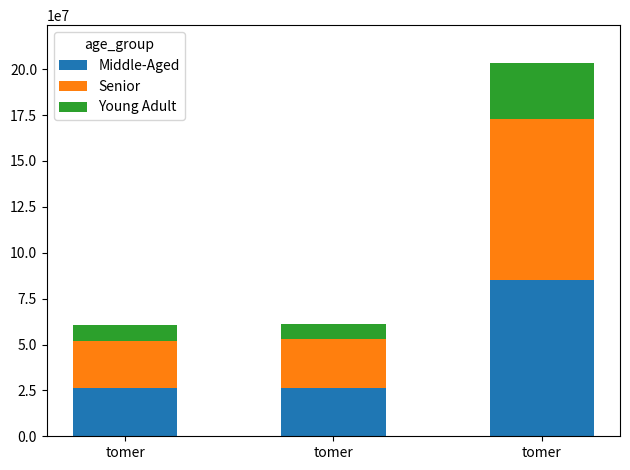

At tomer, list the series in order from largest to smallest.

Middle-Aged, Senior, Young Adult